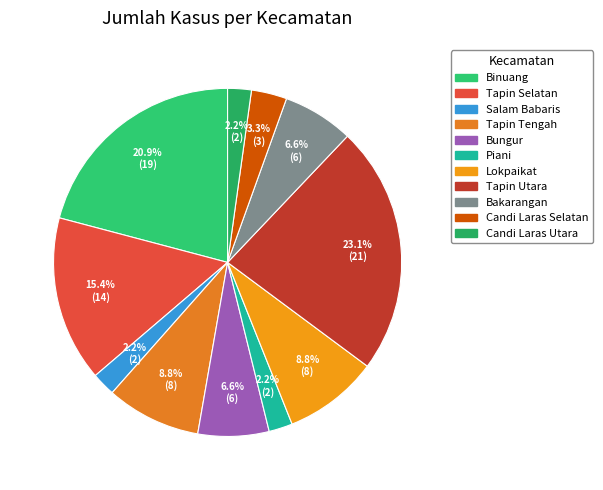

To the nearest percent, what is the combined percentage of Binuang and Tapin Utara?

44%